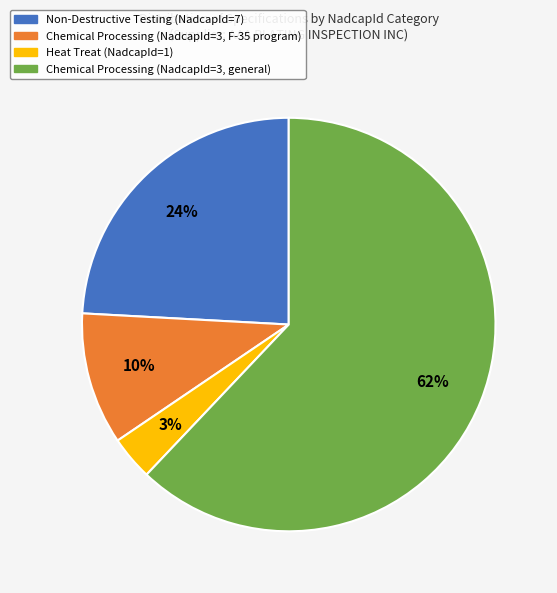

What is the smallest slice in the pie chart?

Heat Treat (NadcapId=1)